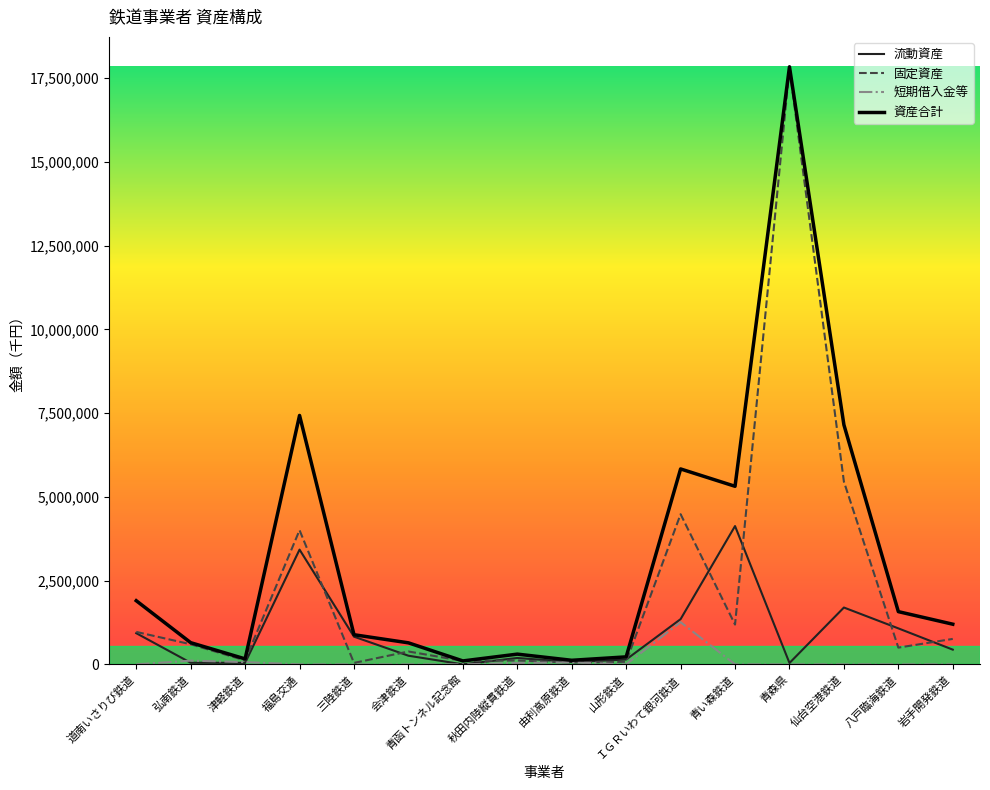

Does the chart have visible grid lines?

No